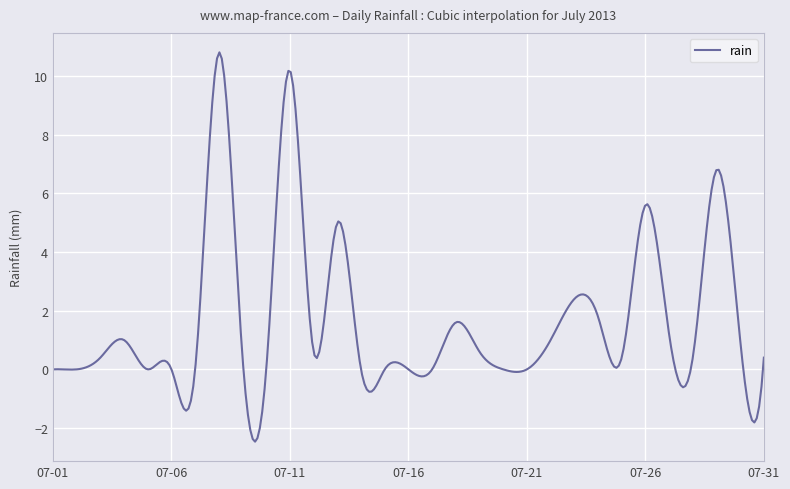

What is the greatest value displayed?

10.8